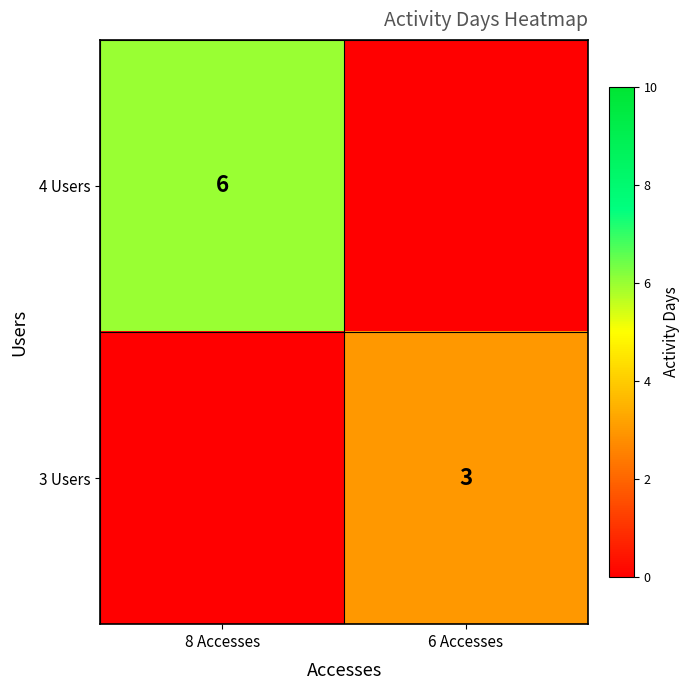

Is the value of 3 Users at 6 Accesses greater than the value of 4 Users at 8 Accesses?

No